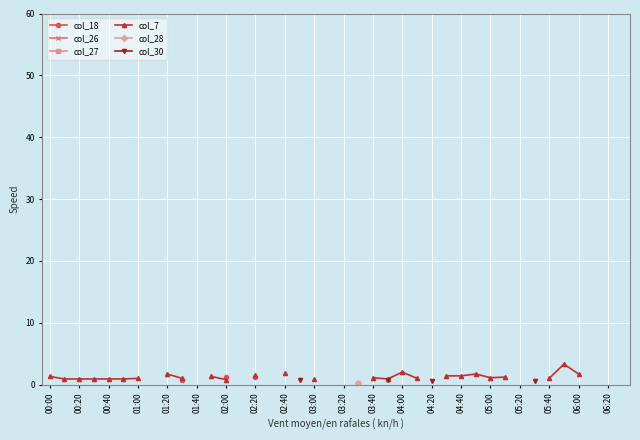

What position from the right is 04:00?

16